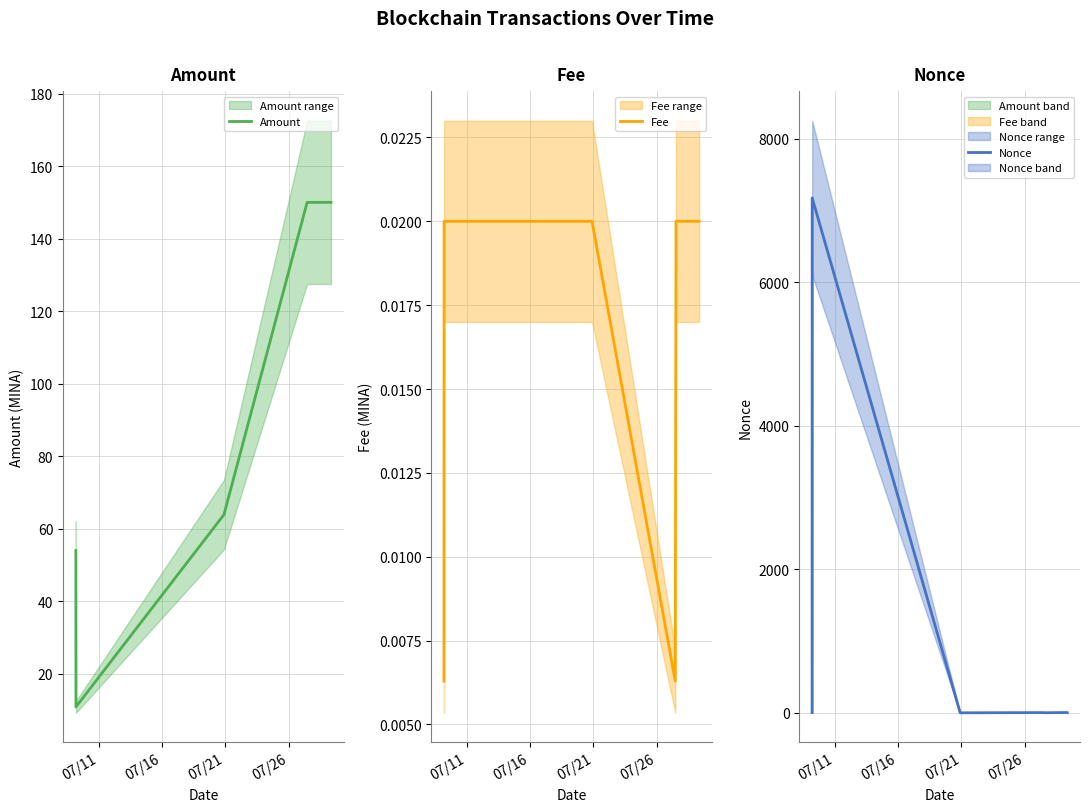

What is the total value across all series at 07/26?

153.0